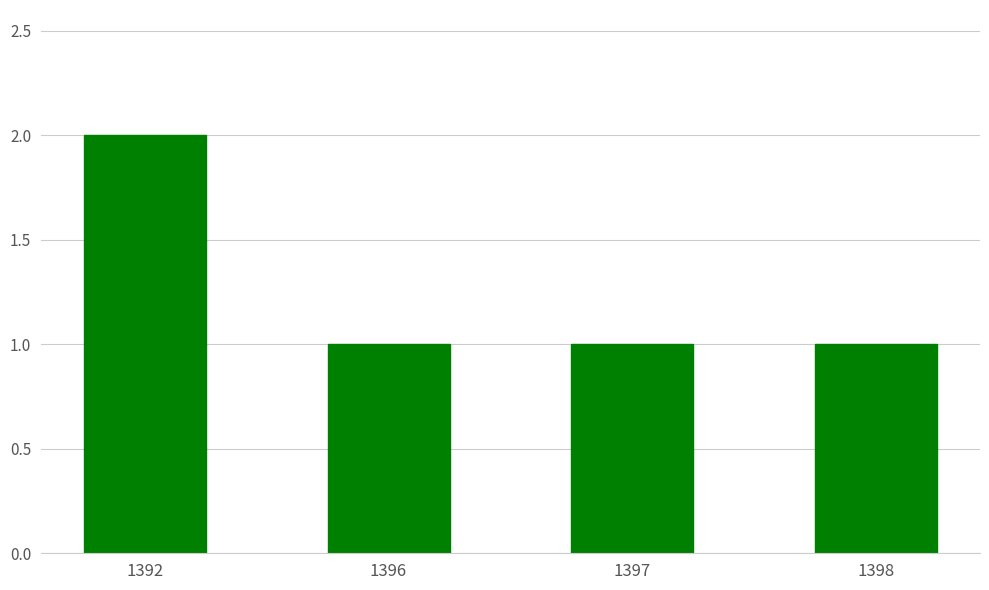

The value at 1397 is 2. True or false?

False